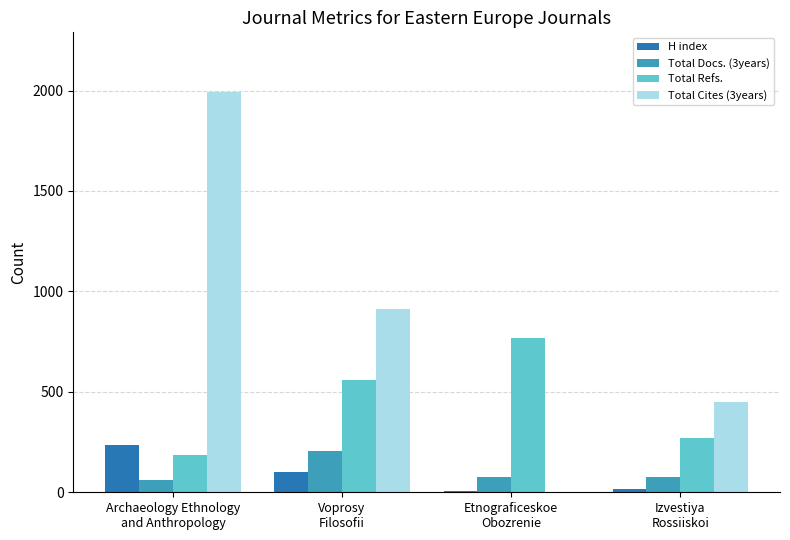

Which series has the largest total across all categories?

Total Cites (3years)